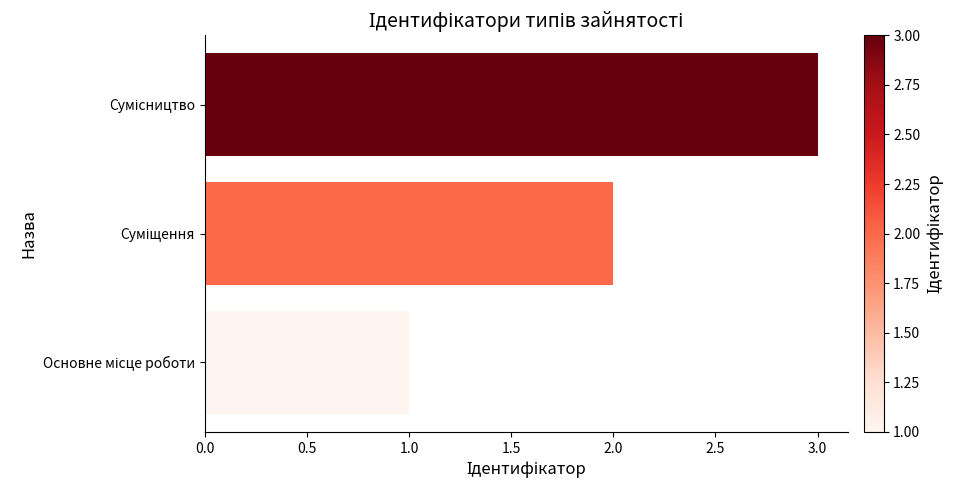

What is the maximum value shown in the chart?

3